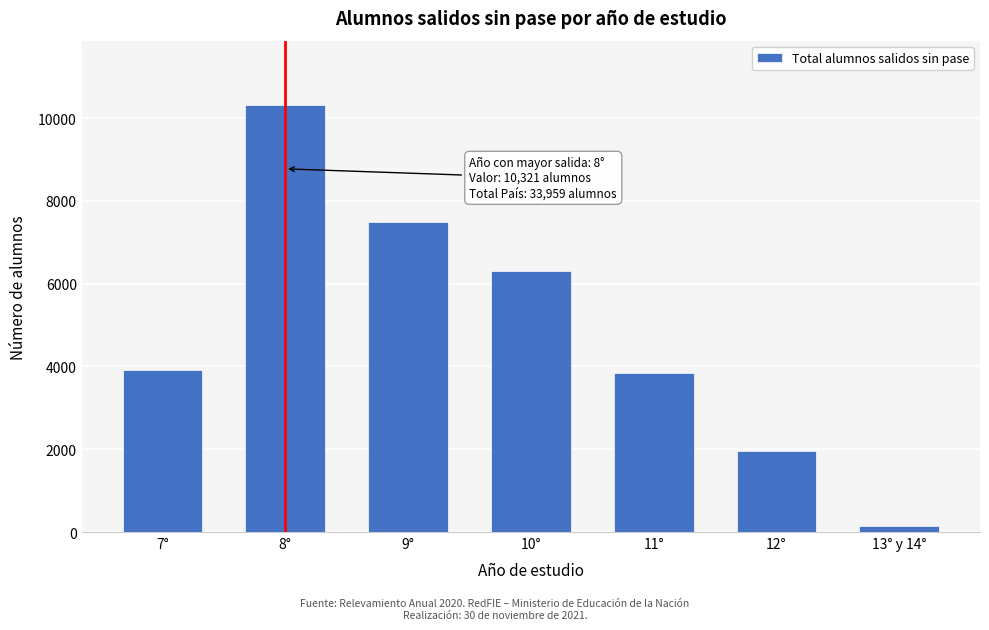

Reading left to right, list all the values displayed in this chart.

3925	10321	7482	6305	3836	1949	141